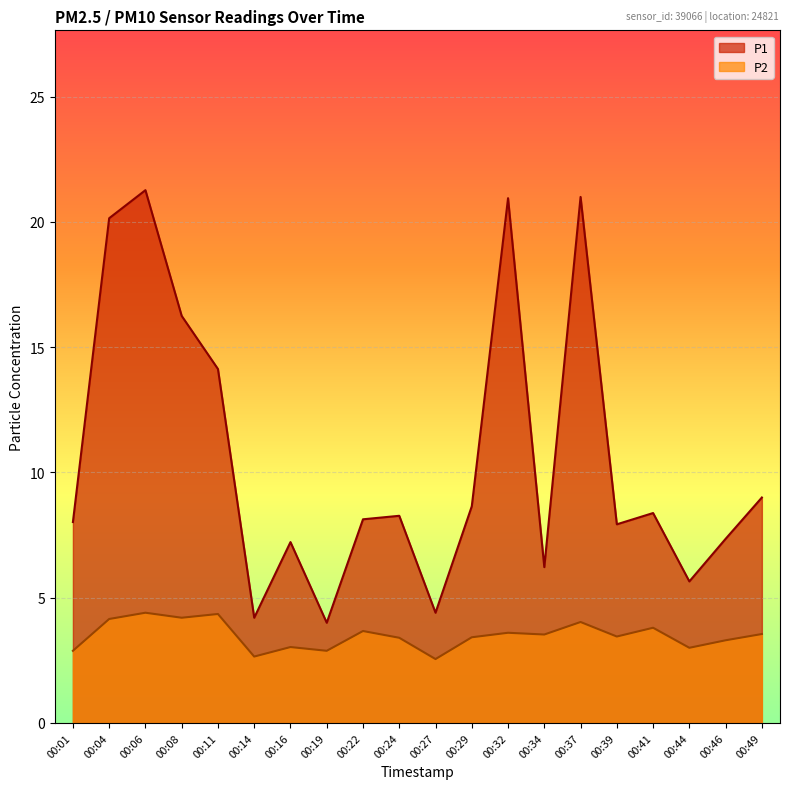

The P1 series shows 14.9 at 00:49. True or false?

False